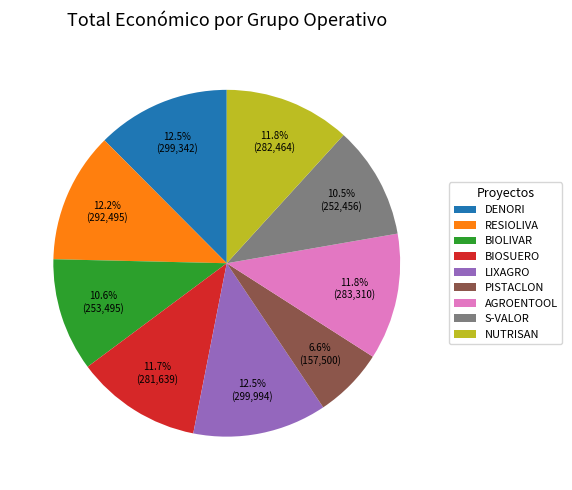

What is the ratio of the value at PISTACLON to the value at NUTRISAN?

0.6